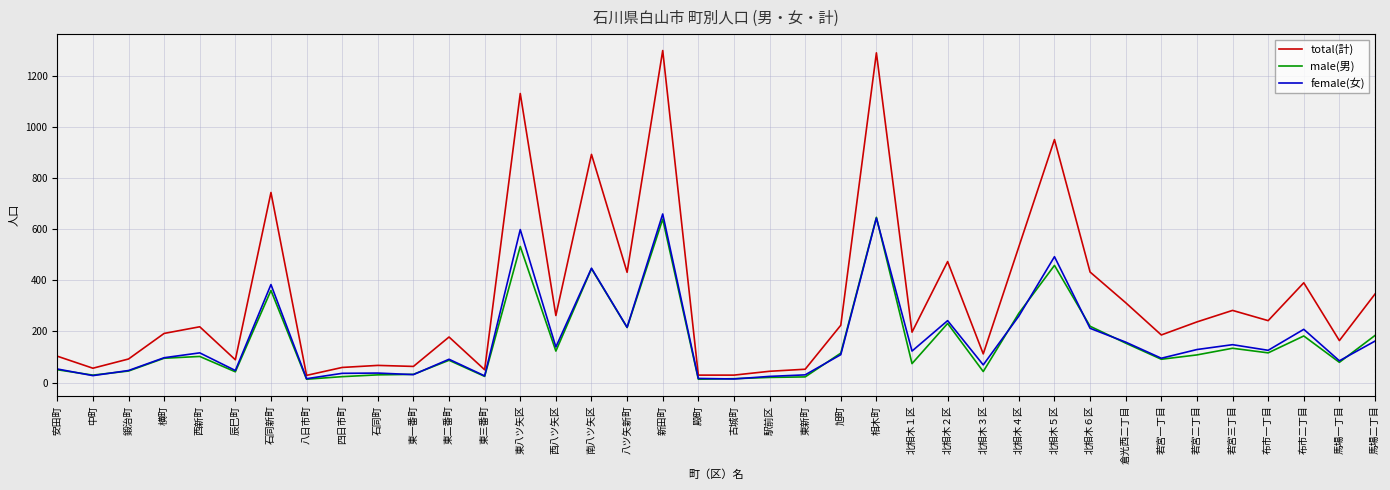

What is the difference between the maximum and minimum values in the male(男) series?

633